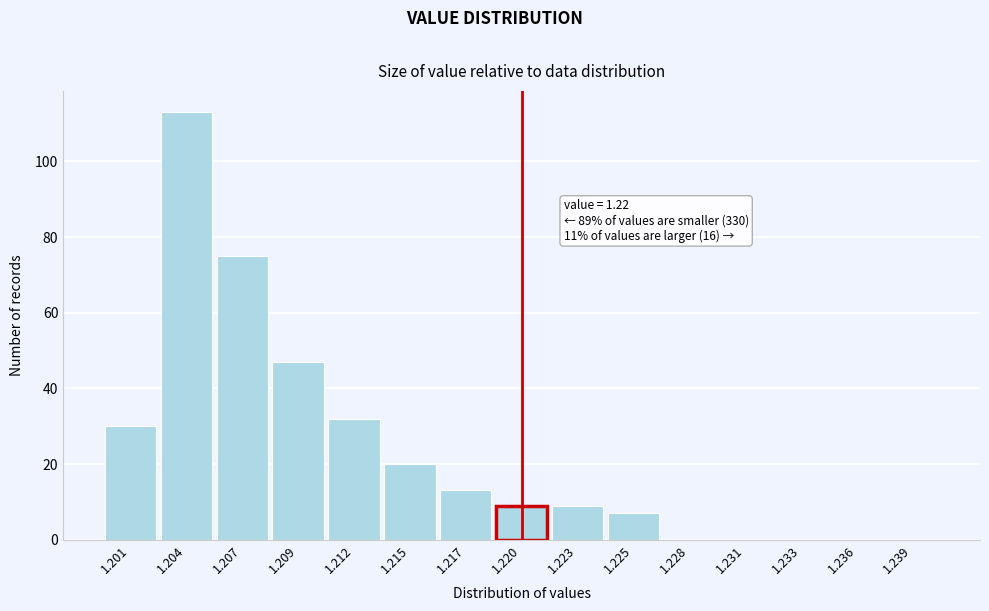

Reading left to right, extract all data points from this chart.

1.201=30	1.204=113	1.207=75	1.209=47	1.212=32	1.215=20	1.217=13	1.220=9	1.223=9	1.225=7	1.228=0	1.231=0	1.233=0	1.236=0	1.239=0